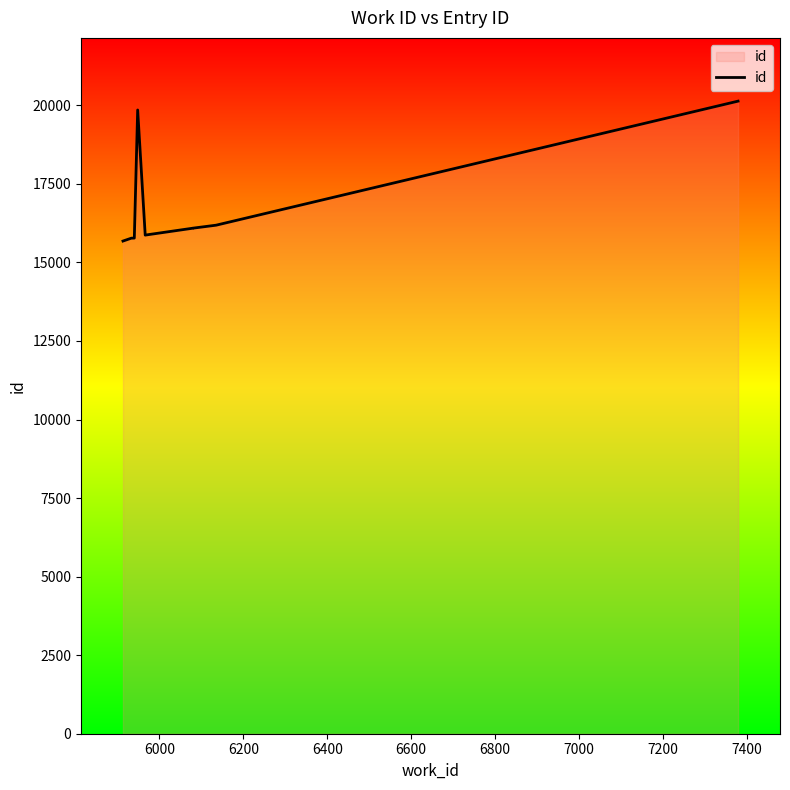

What is the greatest value displayed?

20134